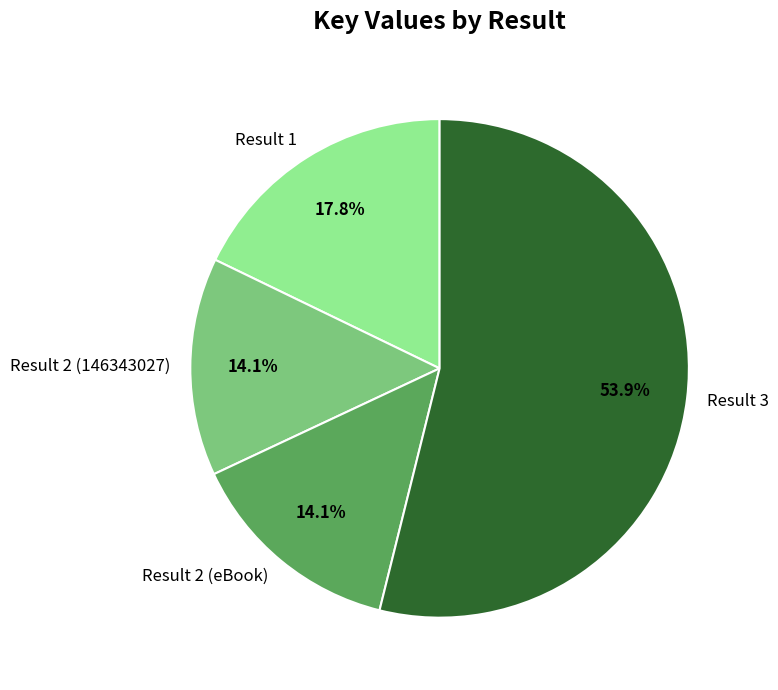

What is the ratio of the value at Result 2 (146343027) to the value at Result 3?

0.3